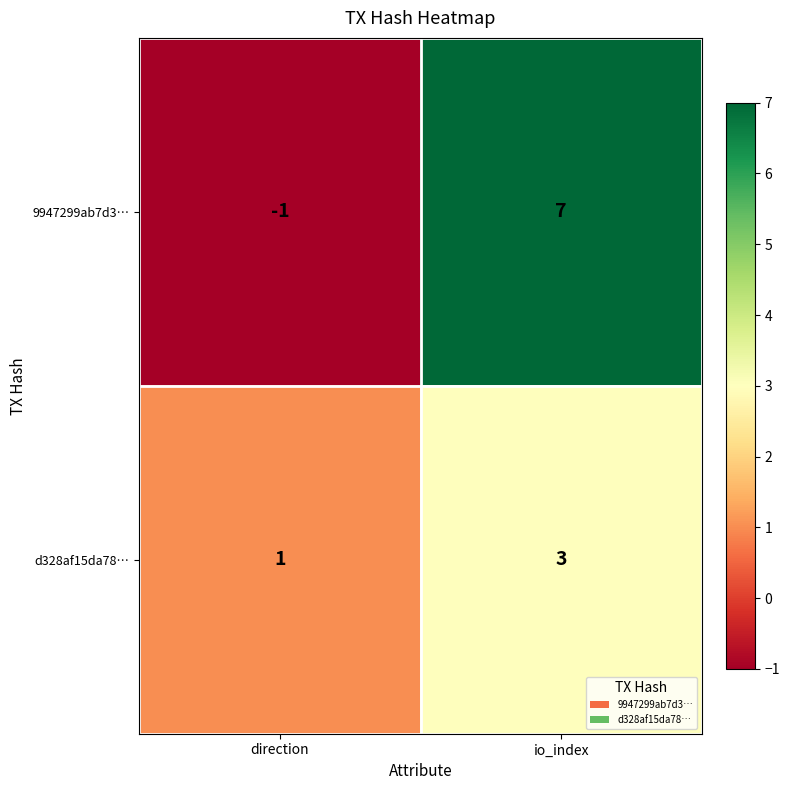

Is it true that 9947299ab7d3… equals -1 at direction?

True